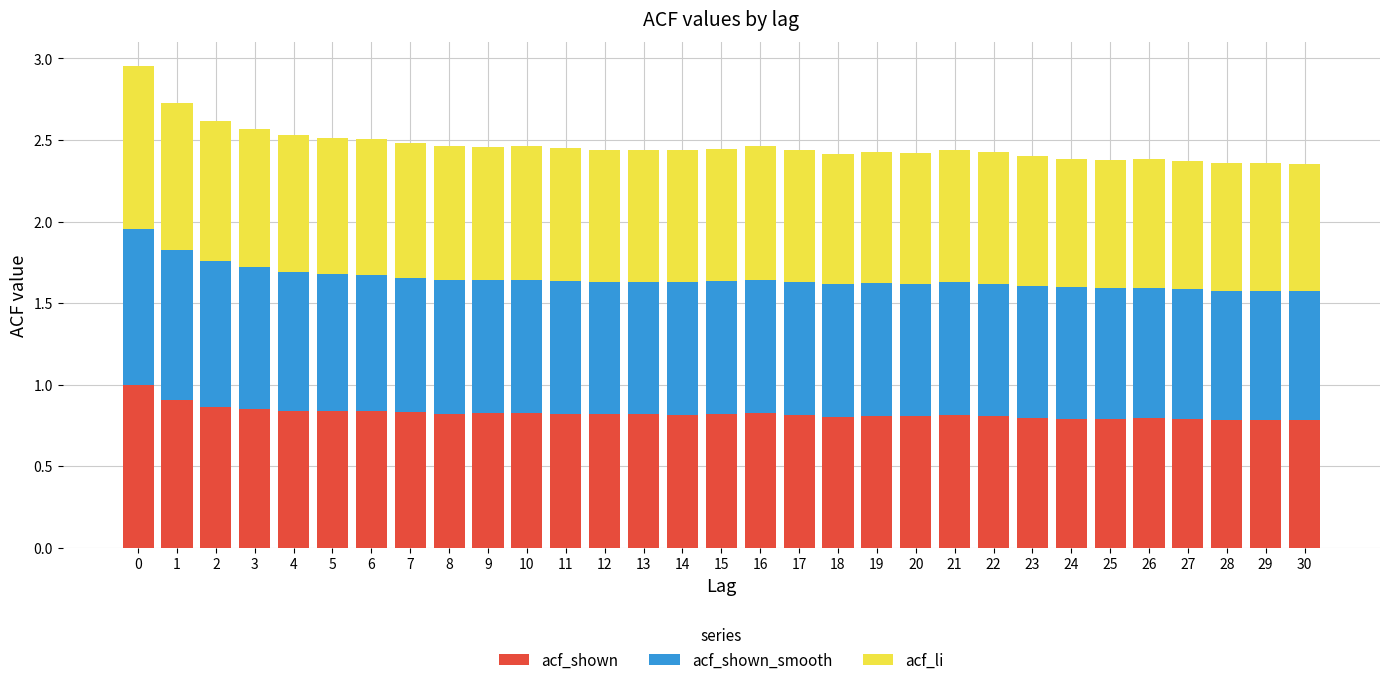

The acf_shown series shows 0.8 at 4. True or false?

True